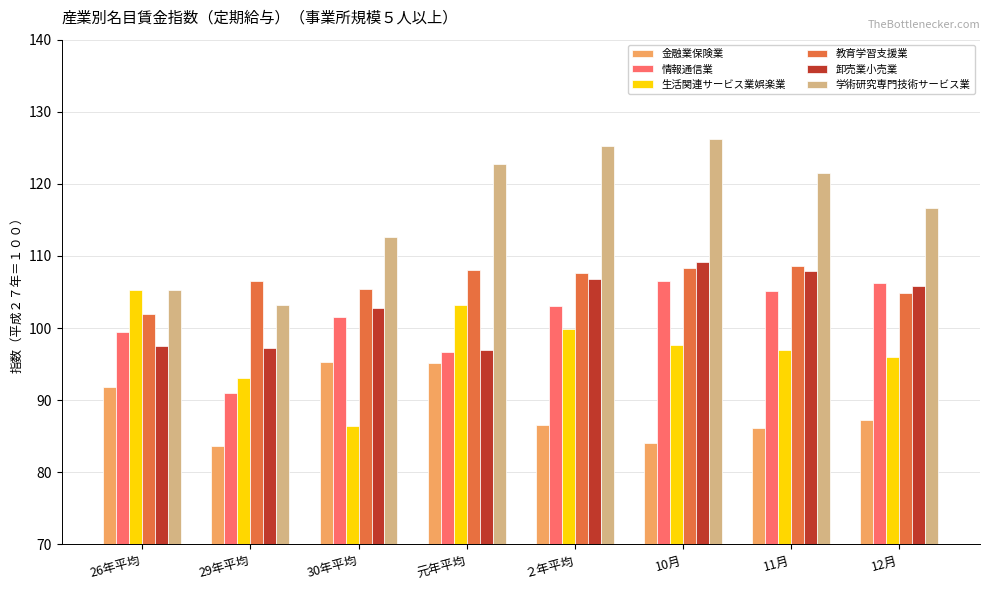

What is the average value of the 学術研究専門技術サービス業 series?

116.7